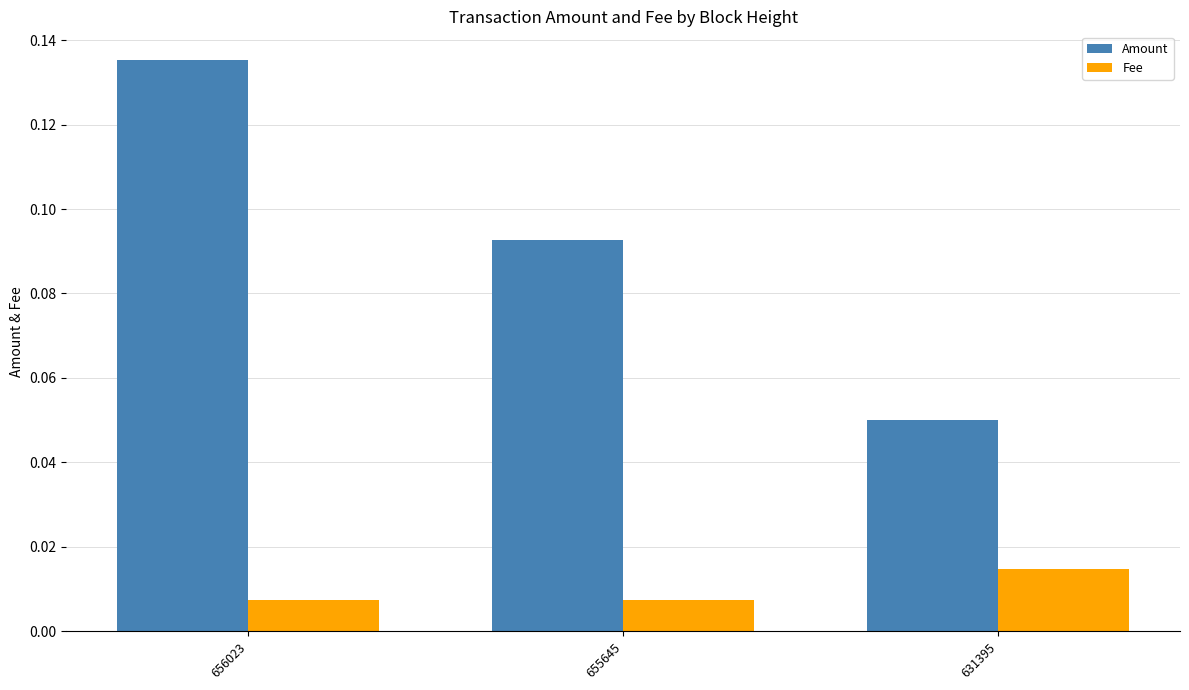

Which series has the widest spread of values?

Amount